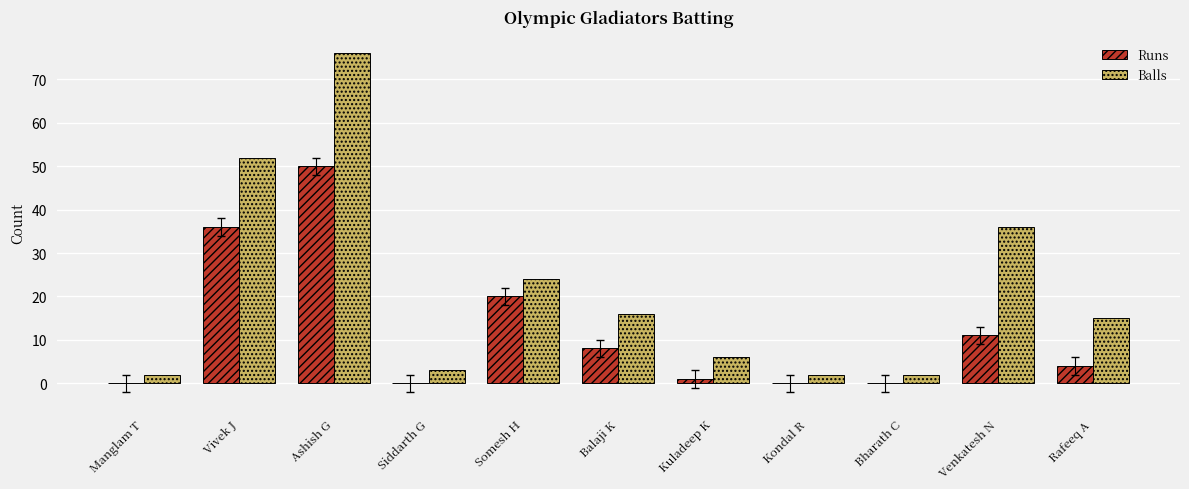

Are the bars horizontal?

No